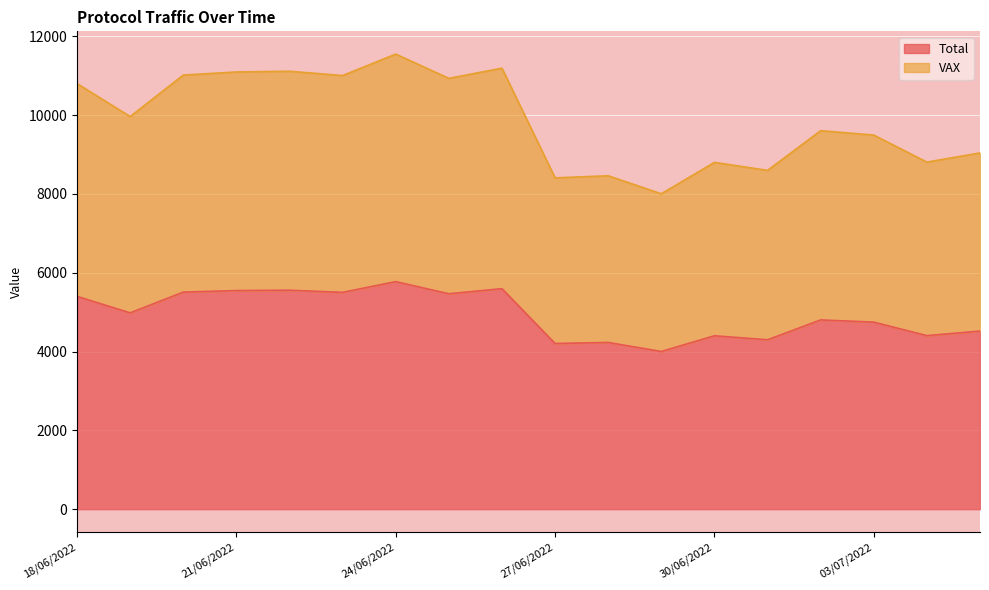

Where is the first local minimum for VAX?

19/06/2022